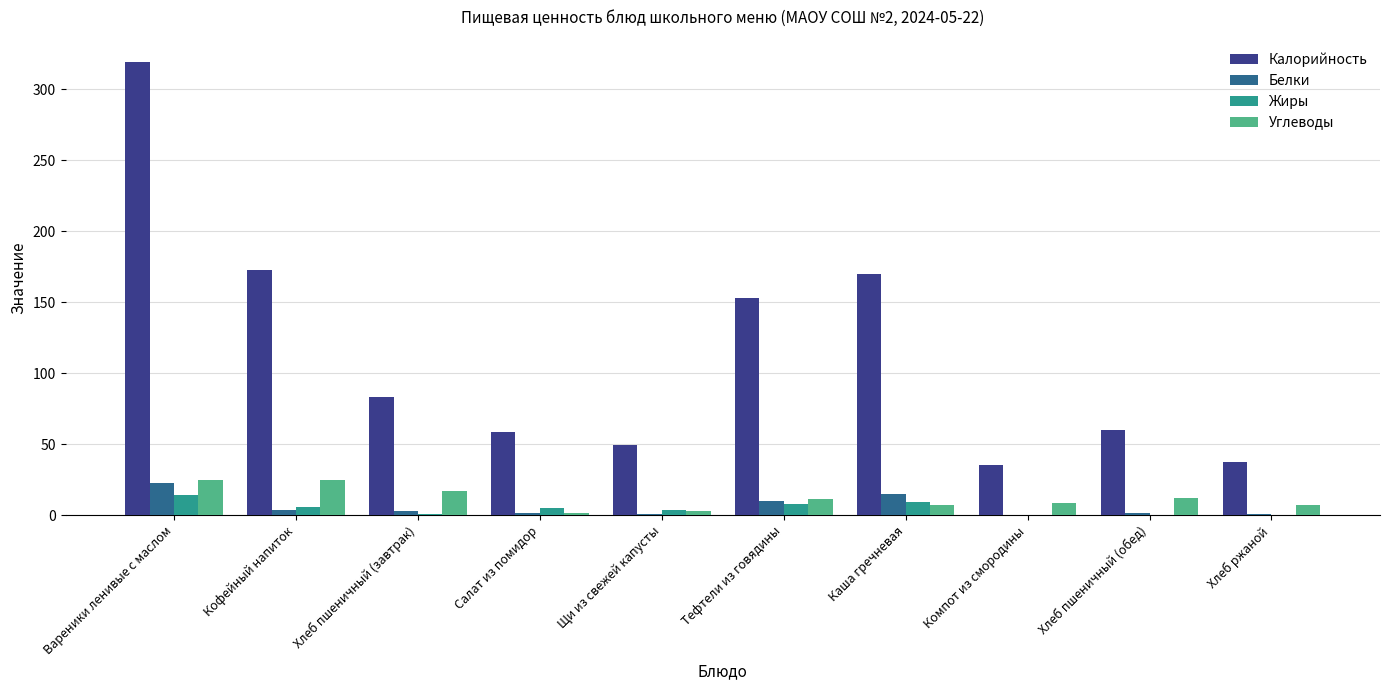

How many categories are shown in the chart?

10